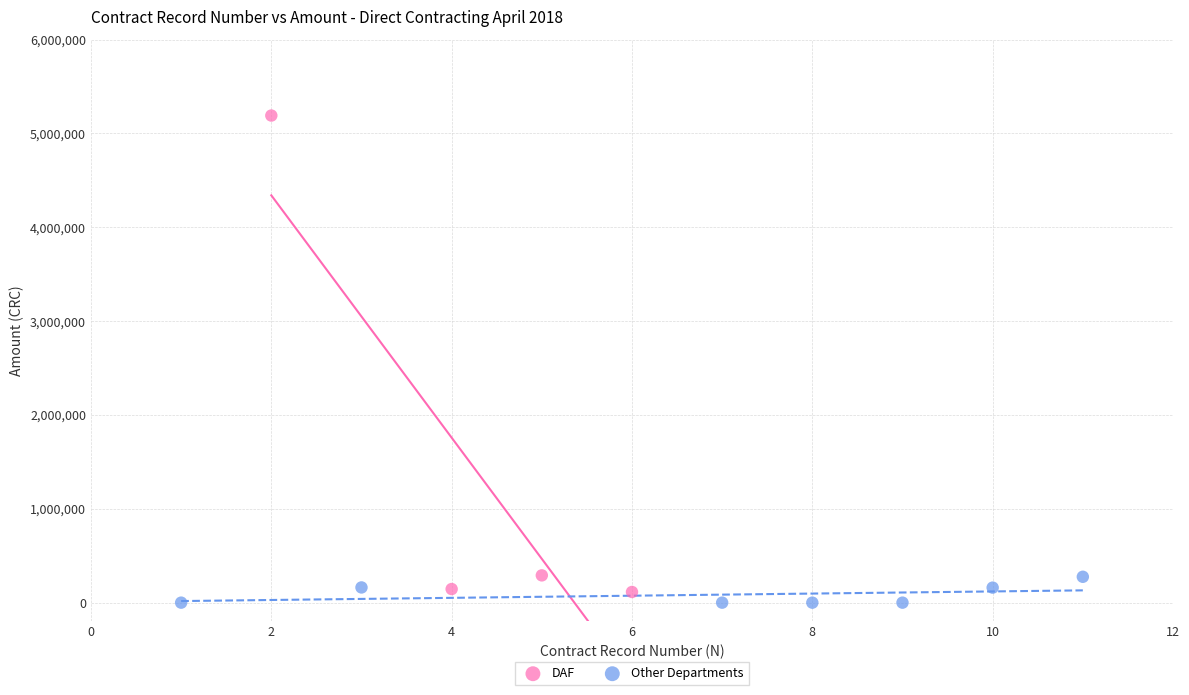

Which series contains the lowest Y value?

Other Departments